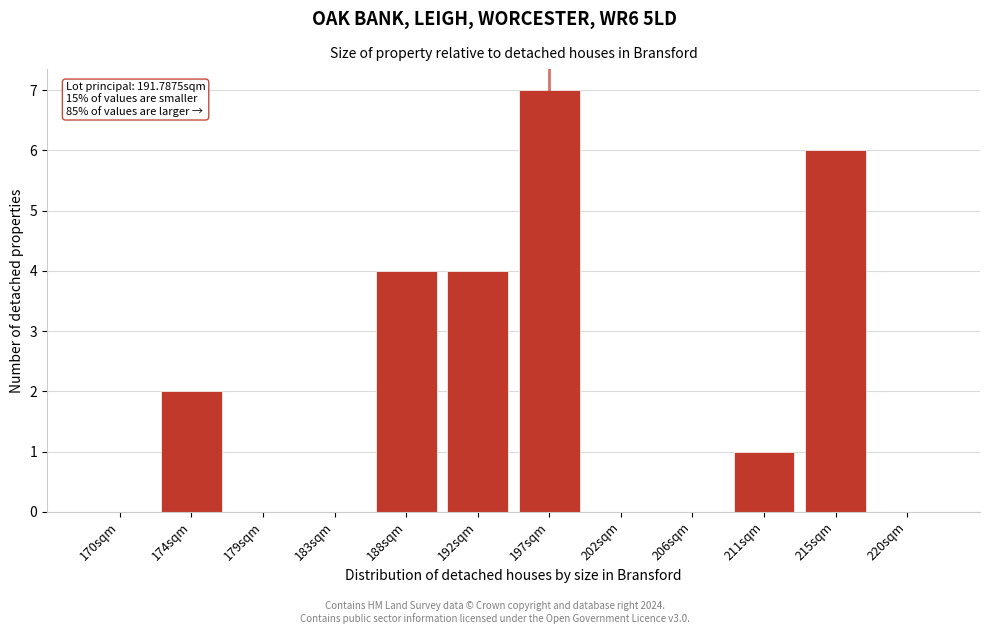

Reading left to right, list all the values displayed in this chart.

170sqm=0	174sqm=2	179sqm=0	183sqm=0	188sqm=4	192sqm=4	197sqm=7	202sqm=0	206sqm=0	211sqm=1	215sqm=6	220sqm=0